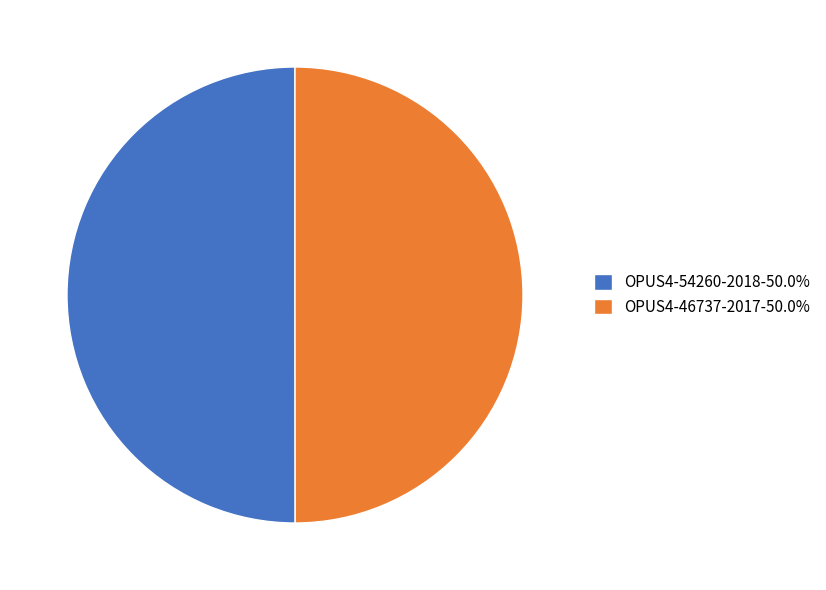

Is the sum of OPUS4-46737-2017-50.0% and OPUS4-54260-2018-50.0% greater than half?

Yes